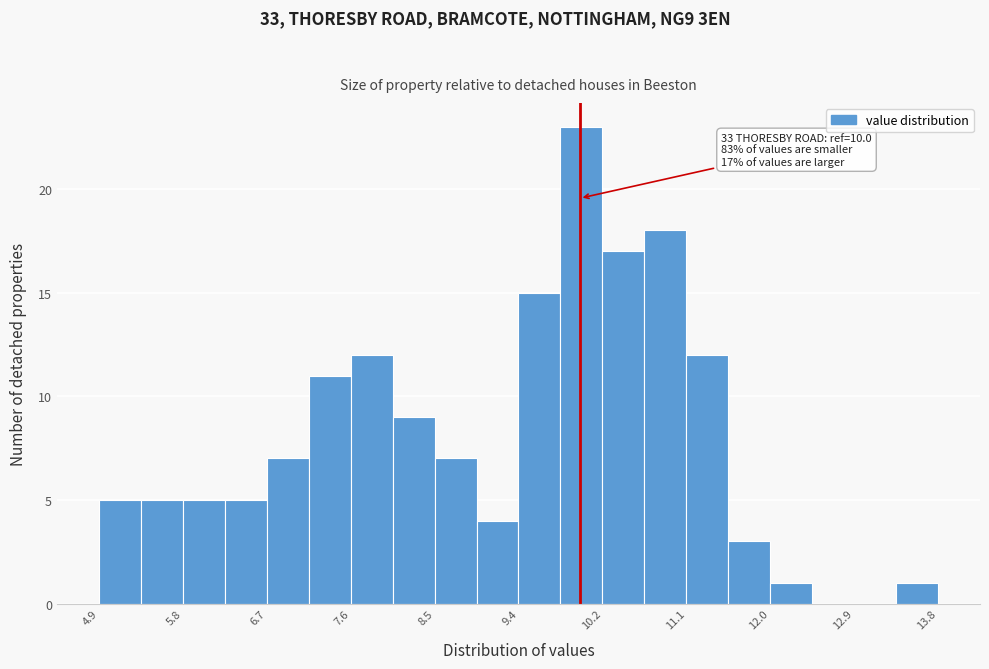

Which range on the x-axis has the tallest bar?

9.8 to 10.2